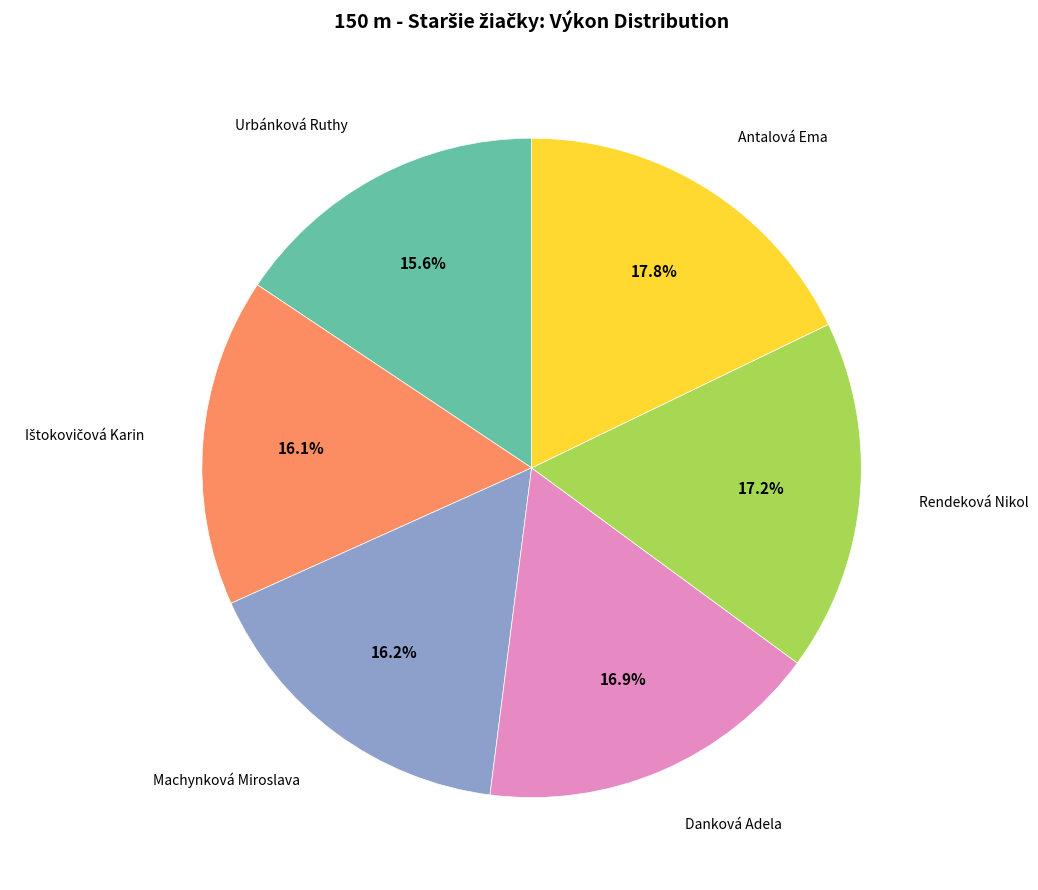

Is there a majority slice in this chart?

No